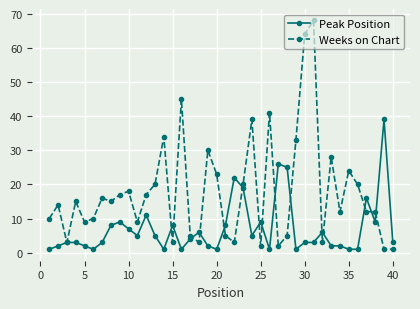

True or false: Weeks on Chart has more than 1 interior local peaks.

True